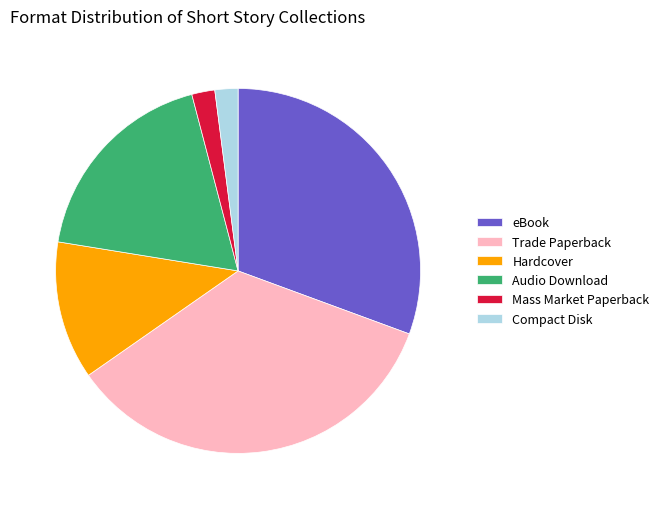

Between Trade Paperback and Hardcover, which is larger?

Trade Paperback